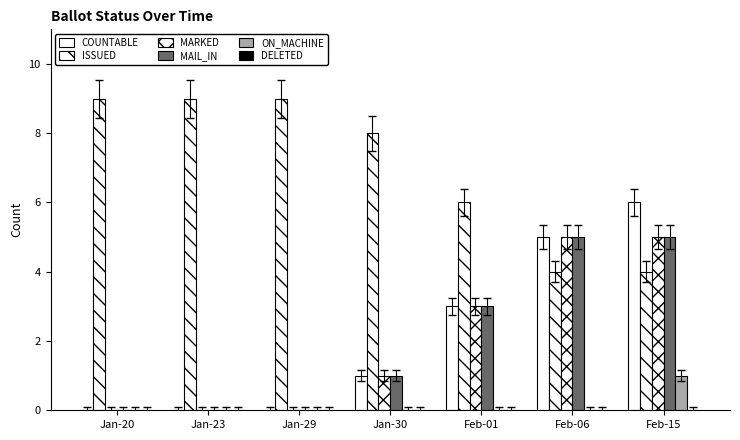

At how many categories does at least one series exceed 4?

7